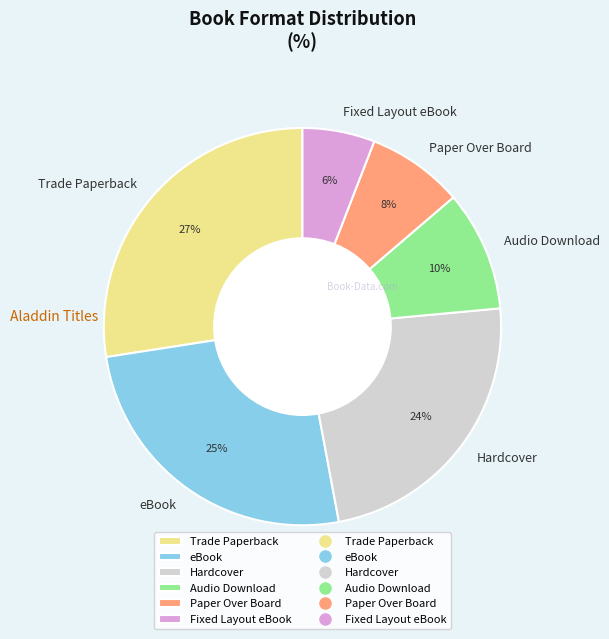

Rank the categories by value from lowest to highest.

Fixed Layout eBook, Paper Over Board, Audio Download, Hardcover, eBook, Trade Paperback